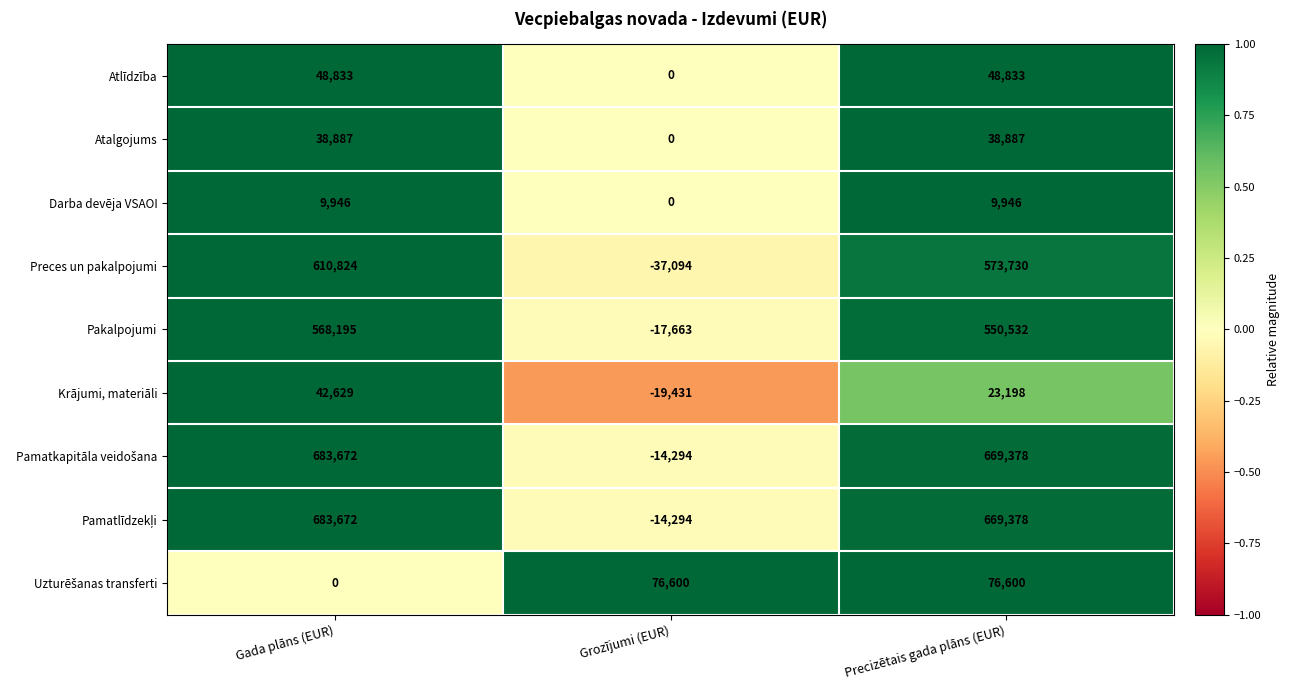

Which label corresponds to the smallest value in the chart?

Grozījumi (EUR)